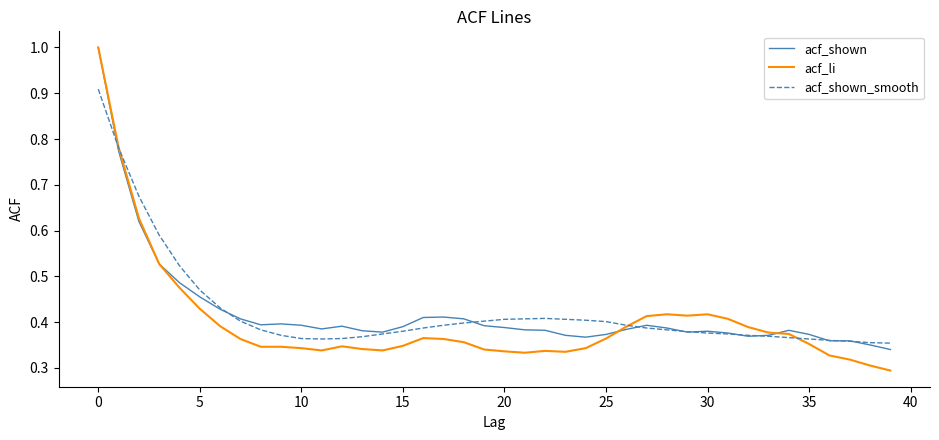

Which series has the widest spread of values?

acf_li